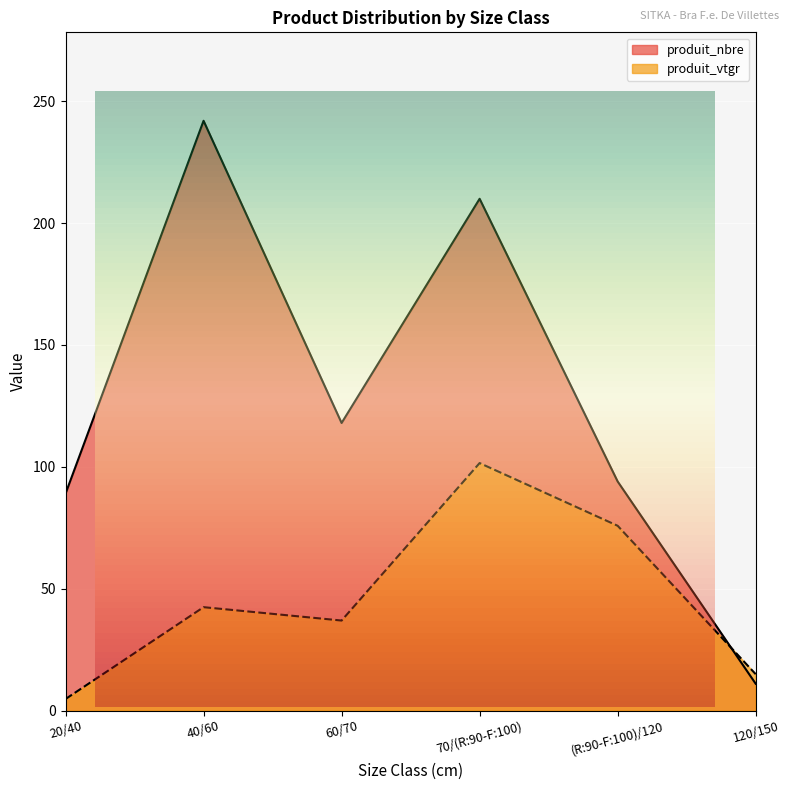

True or false: produit_nbre has a value of 118.0 at 60/70.

True